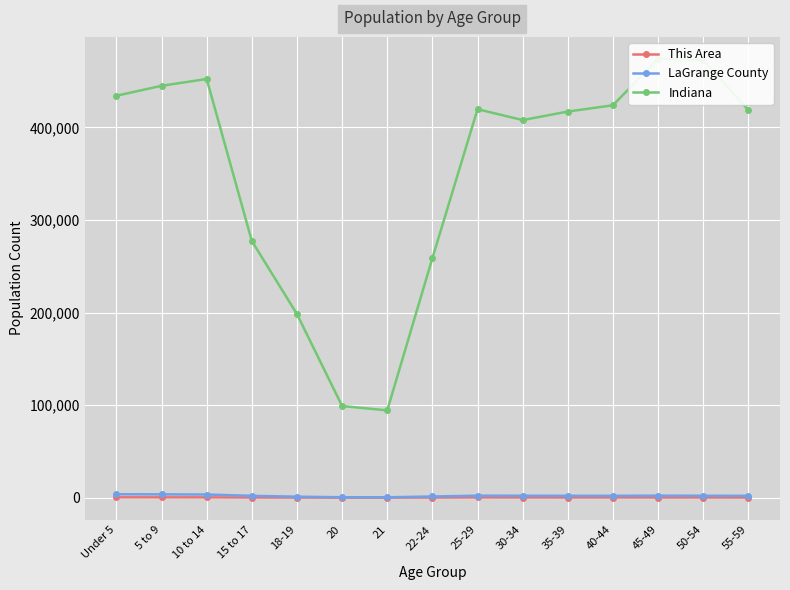

The Indiana series shows 182289 at 25-29. True or false?

False